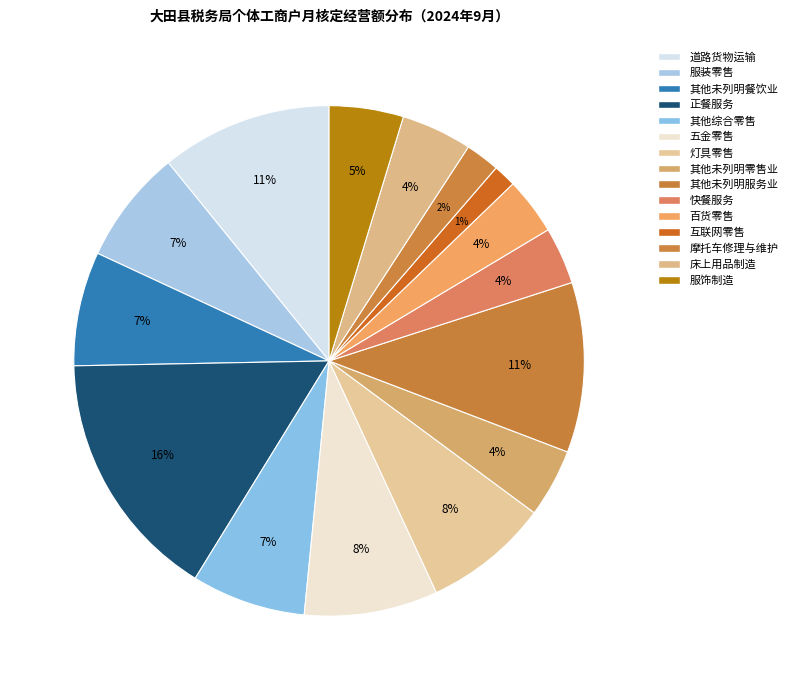

Approximately how many times larger is the value at 五金零售 compared to 其他综合零售?

1.2